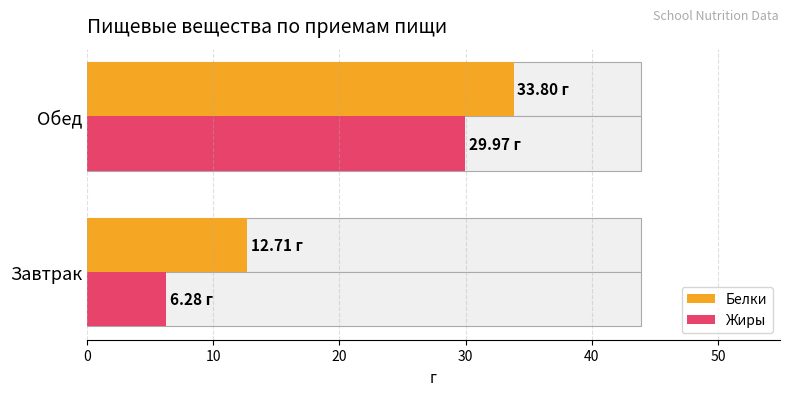

List the series in order of their overall mean, lowest first.

Жиры, Белки